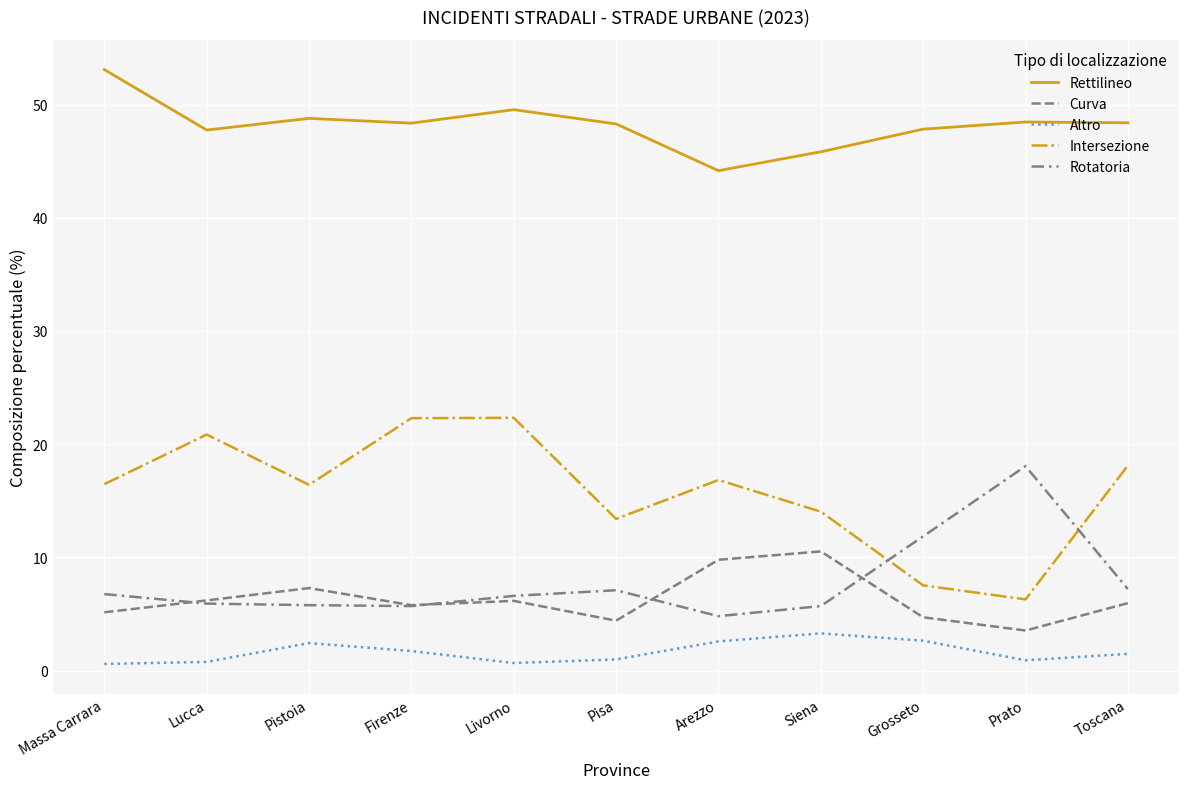

How many series are shown in this chart?

5